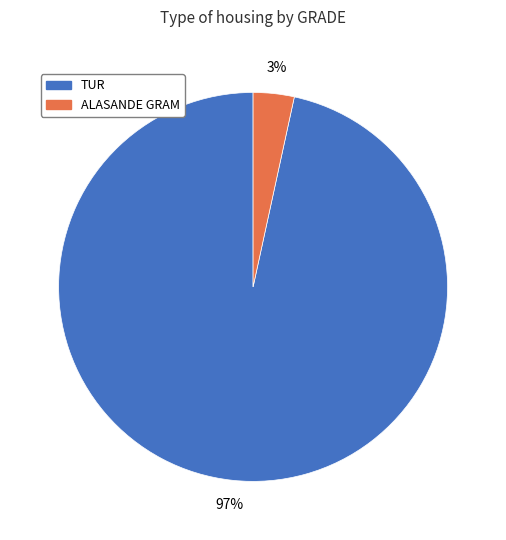

To the nearest percent, what is the average slice percentage?

50%